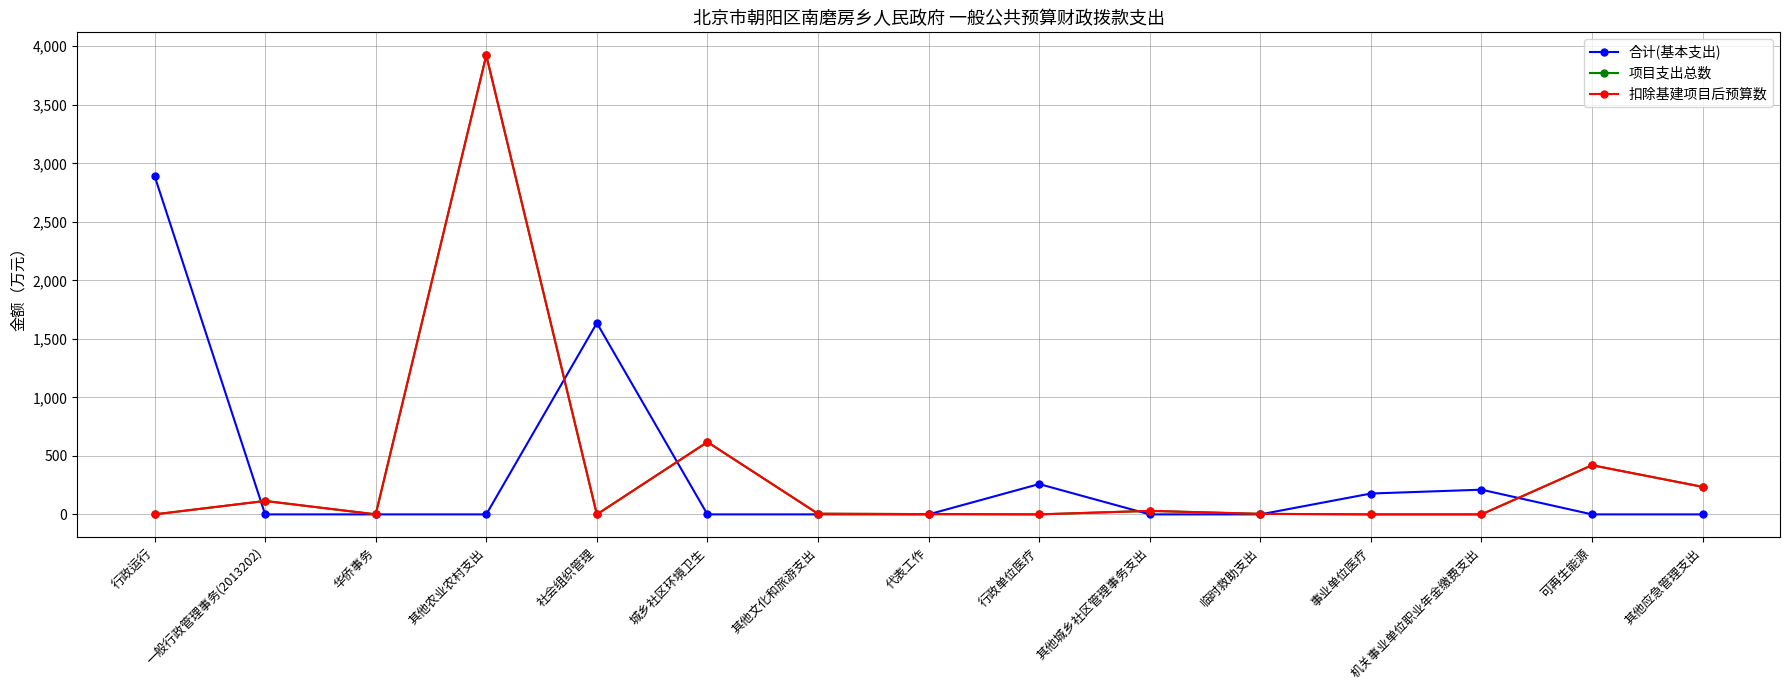

Is it true that 项目支出总数 equals 96.9 at 其他应急管理支出?

False